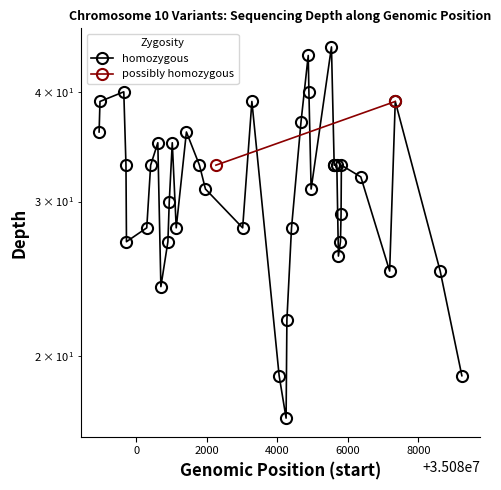

Reading left to right, transcribe all the data shown in this chart.

36	39	40	33	27	28	33	35	24	27	30	35	28	36	33	31	28	39	19	17	22	28	37	44	40	31	45	33	33	33	26	27	29	33	32	25	39	25	19